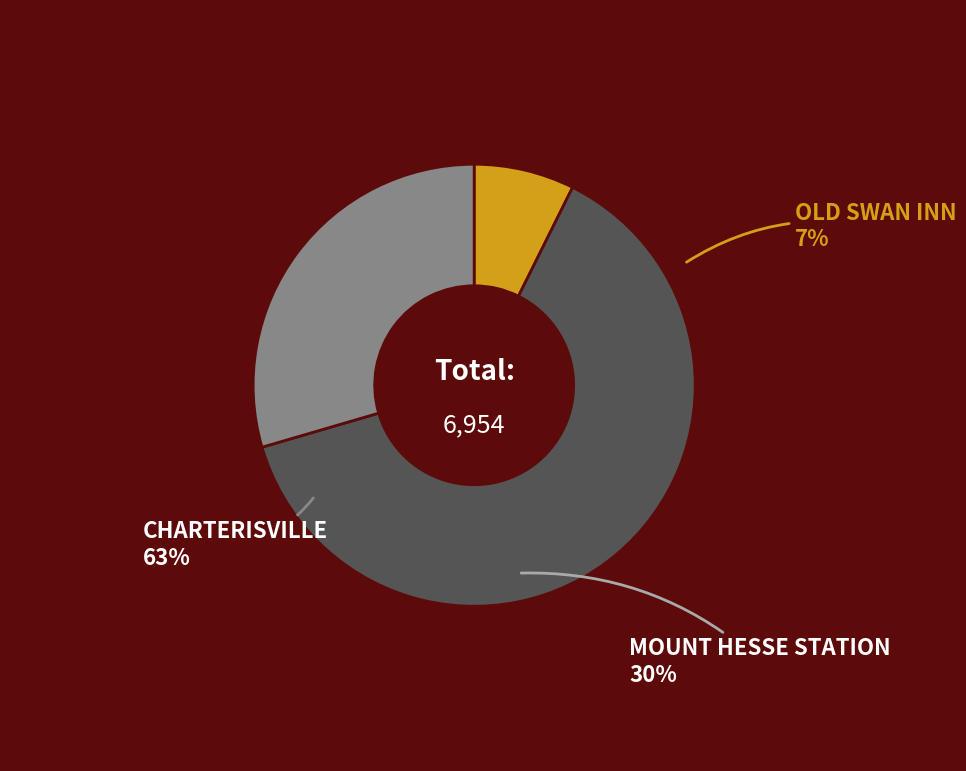

Is there a majority slice in this chart?

Yes